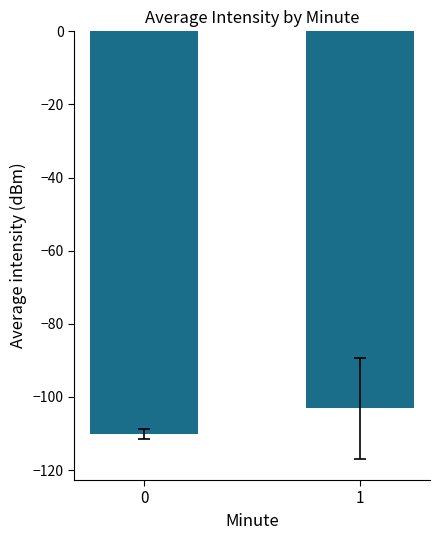

List the labels in order of value, smallest first.

0, 1